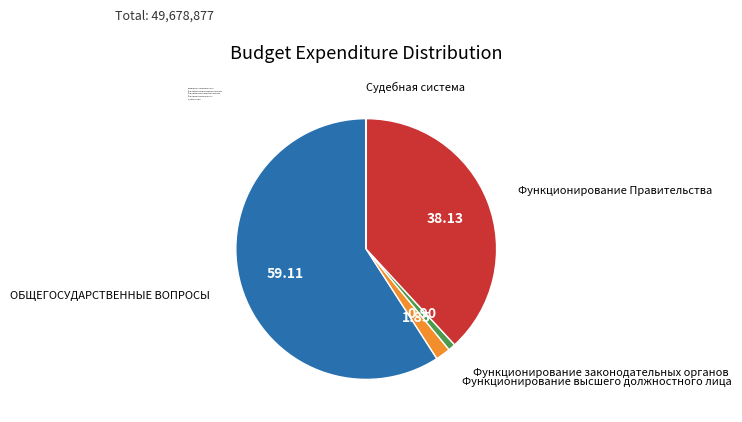

Between ОБЩЕГОСУДАРСТВЕННЫЕ ВОПРОСЫ and Функционирование Правительства, which is larger?

ОБЩЕГОСУДАРСТВЕННЫЕ ВОПРОСЫ